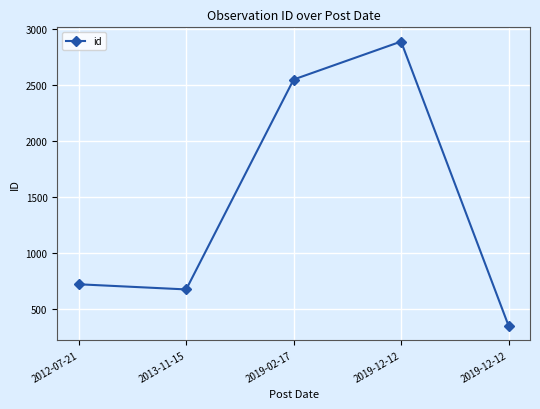

How many values are below 721?

2